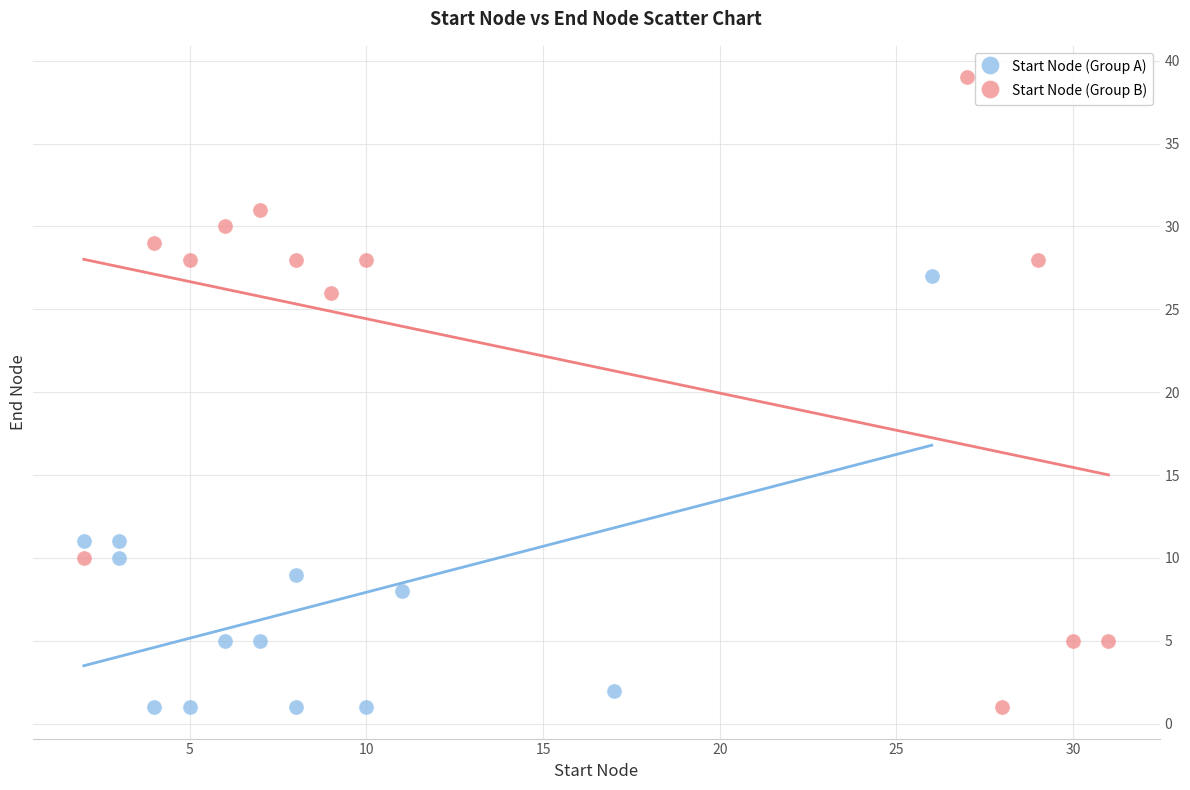

Which series contains the highest Y value?

Start Node (Group B)